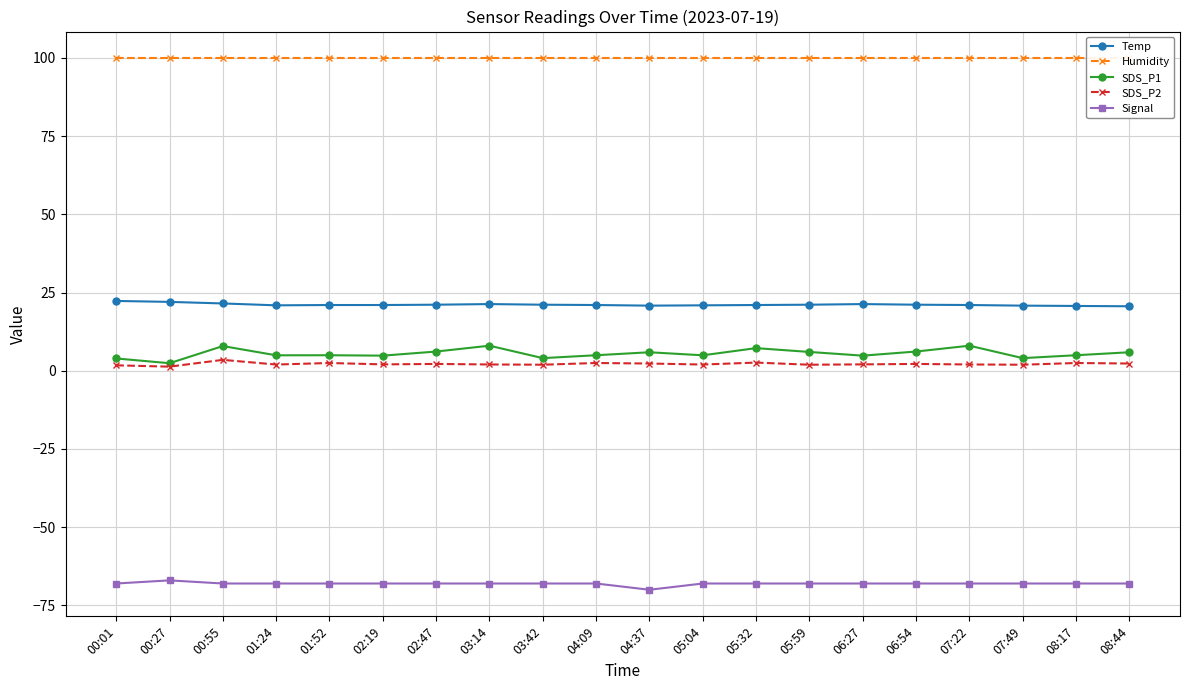

What is the sum of the Signal values at 03:42 and 02:19?

-136.0